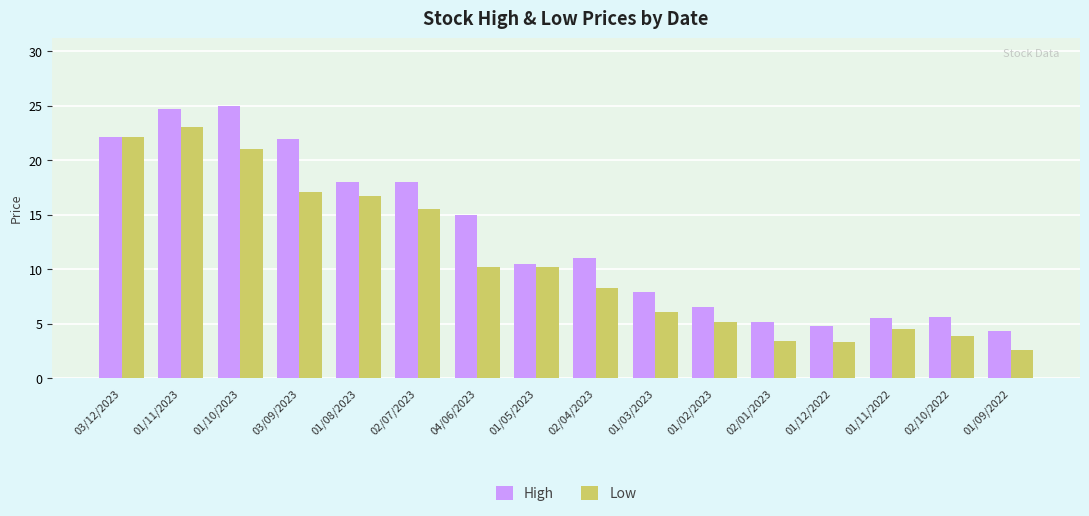

True or false: High has a value of 1.7 at 02/01/2023.

False